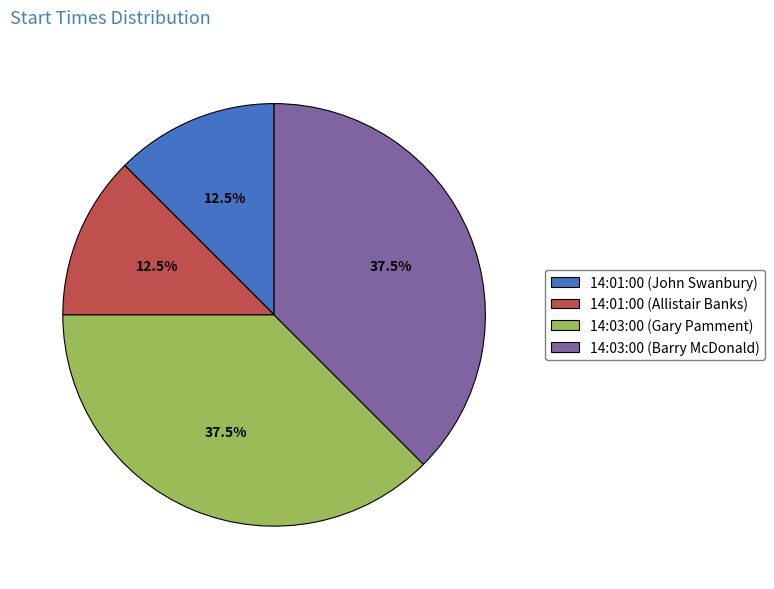

Approximately how many times larger is the value at 14:03:00 (Barry McDonald) compared to 14:01:00 (Allistair Banks)?

3.0